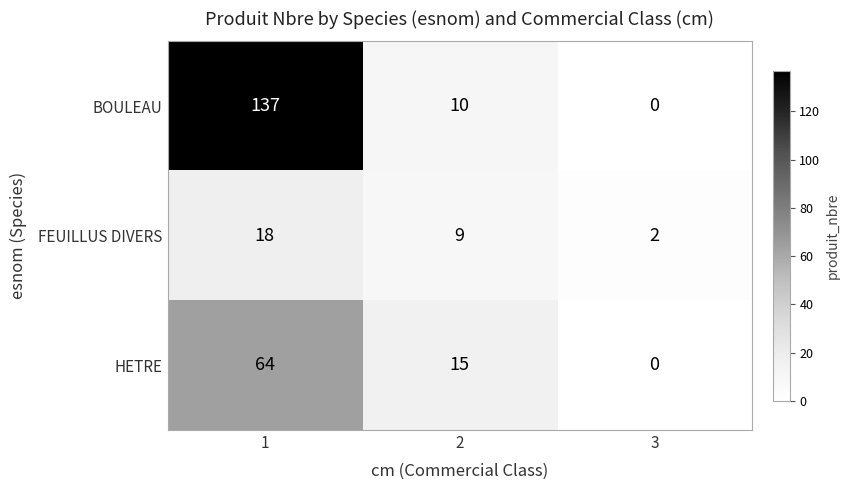

Which category has the lowest value across all series?

3